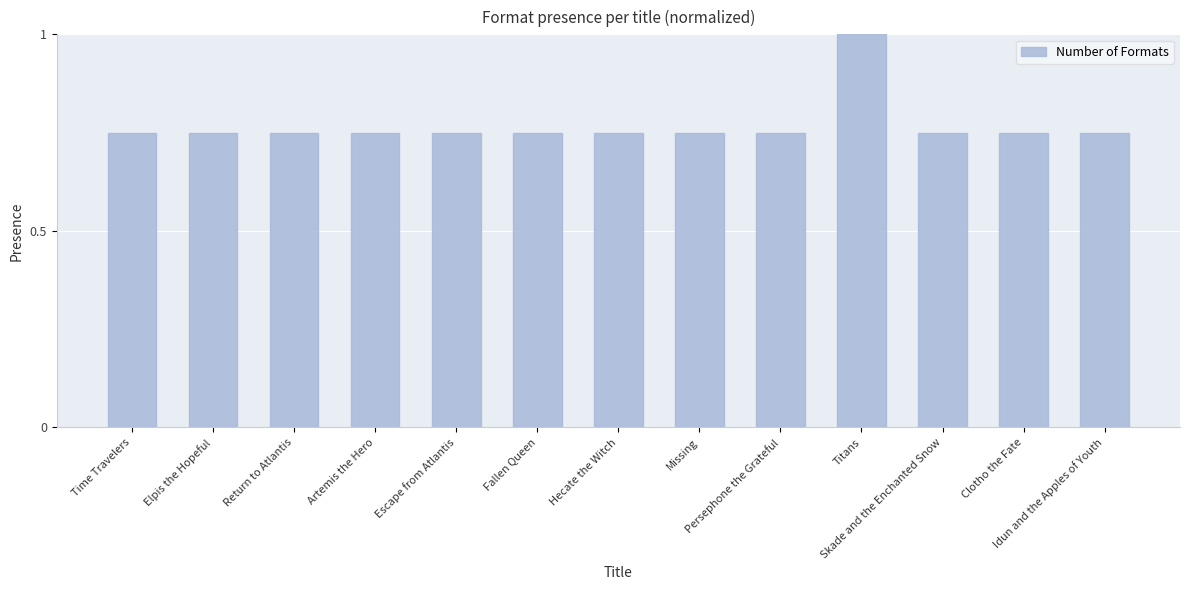

What position from the left is Hecate the Witch?

7